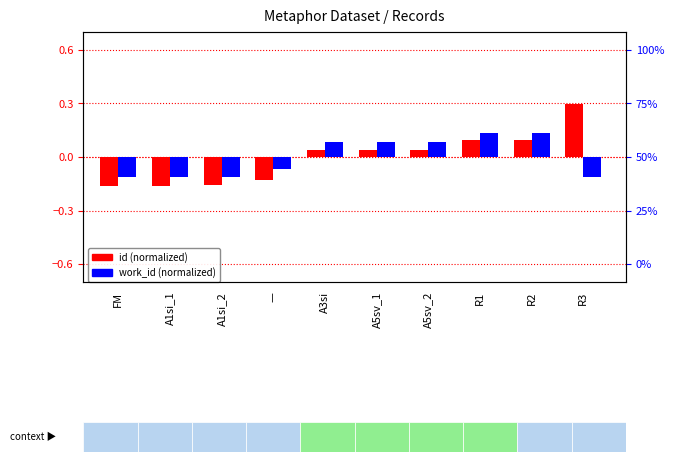

Reading right to left, transcribe all the data shown in this chart.

id (normalized): 0.3	0.1	0.1	0.0	0.0	0.0	-0.1	-0.2	-0.2	-0.2
work_id (normalized): -0.1	0.1	0.1	0.1	0.1	0.1	-0.1	-0.1	-0.1	-0.1